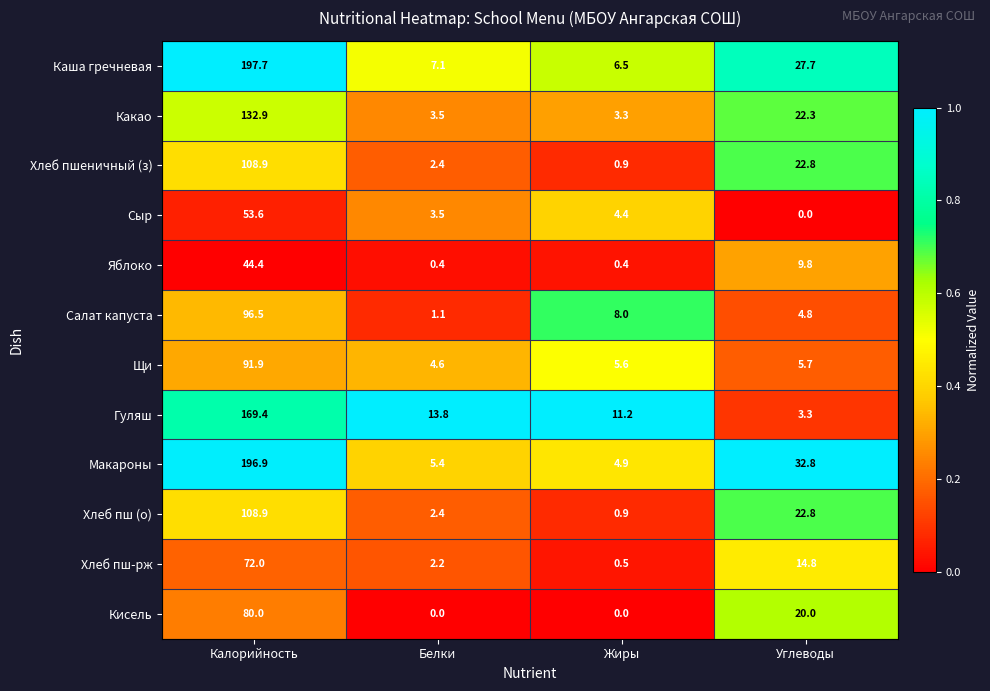

Which category has the highest value across all series?

Калорийность